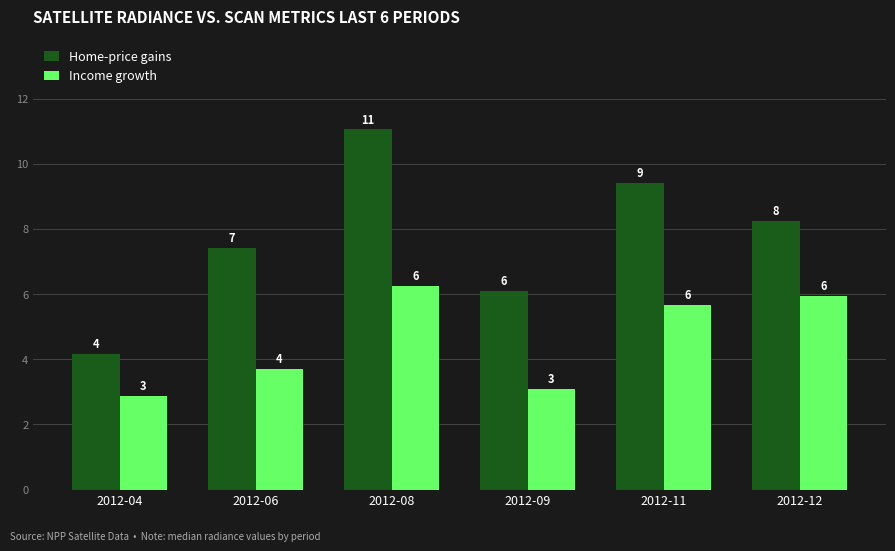

Reading left to right, extract all data points from this chart.

Home-price gains: 4.2	7.4	11.1	6.1	9.4	8.2
Income growth: 2.9	3.7	6.3	3.1	5.7	5.9